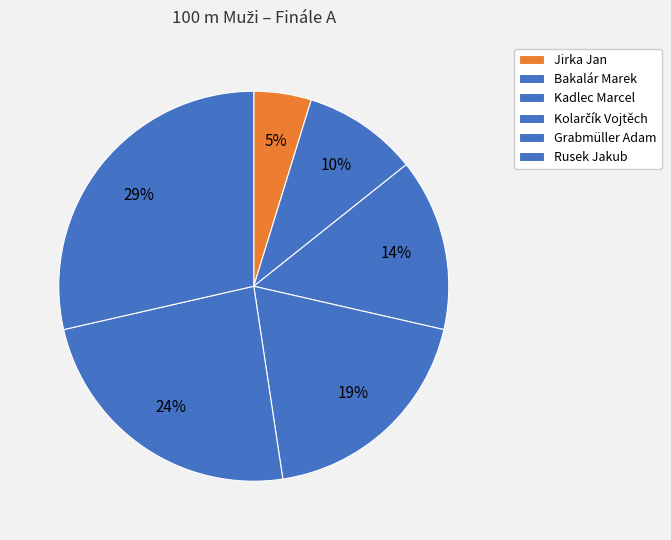

Is there any slice that represents more than half of the pie?

No